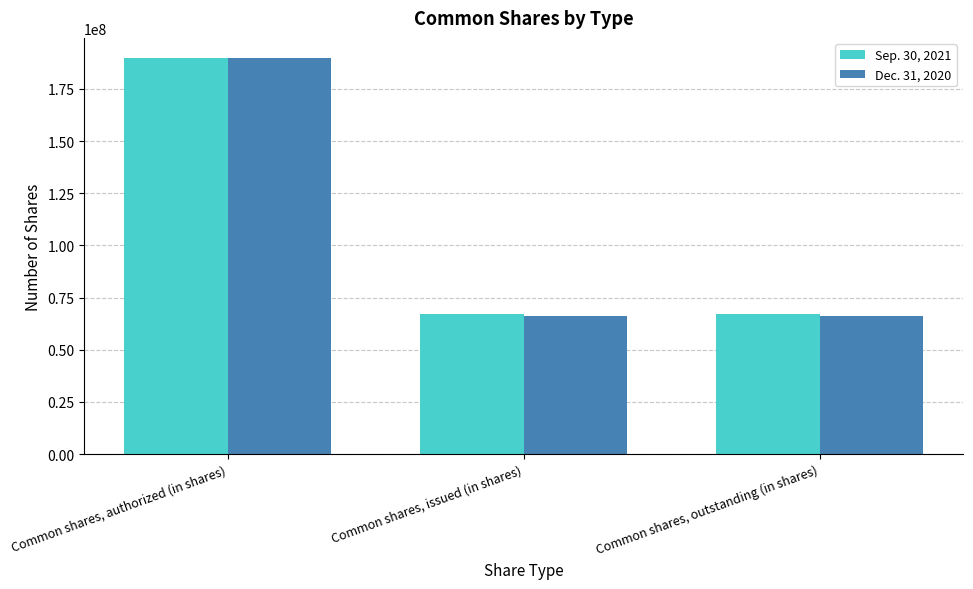

What is the maximum value shown in the chart?

190000000